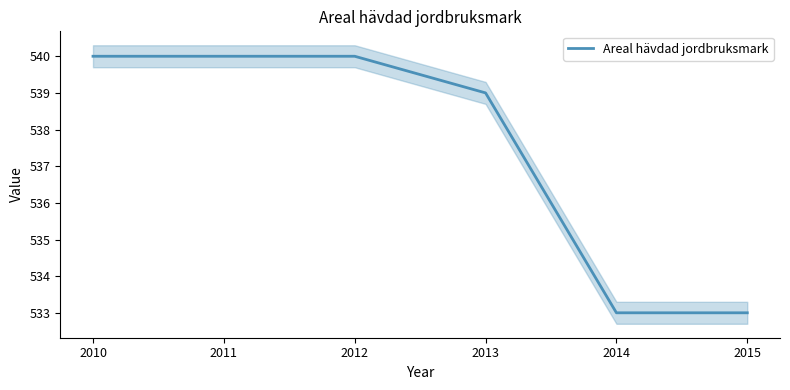

Reading left to right, transcribe all the data shown in this chart.

540	540	540	539	533	533